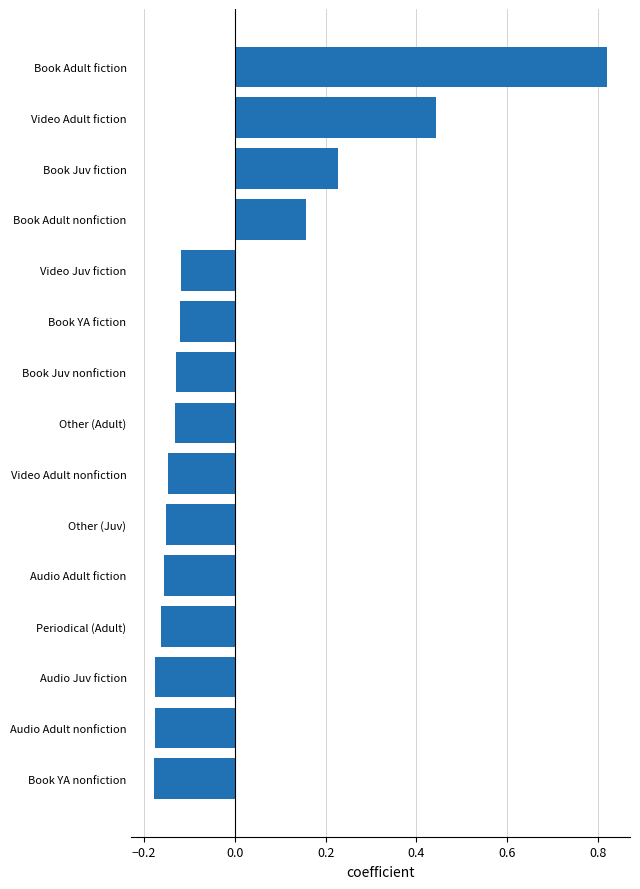

What is the change in value from Periodical (Adult) to Book Adult fiction?

+1.0